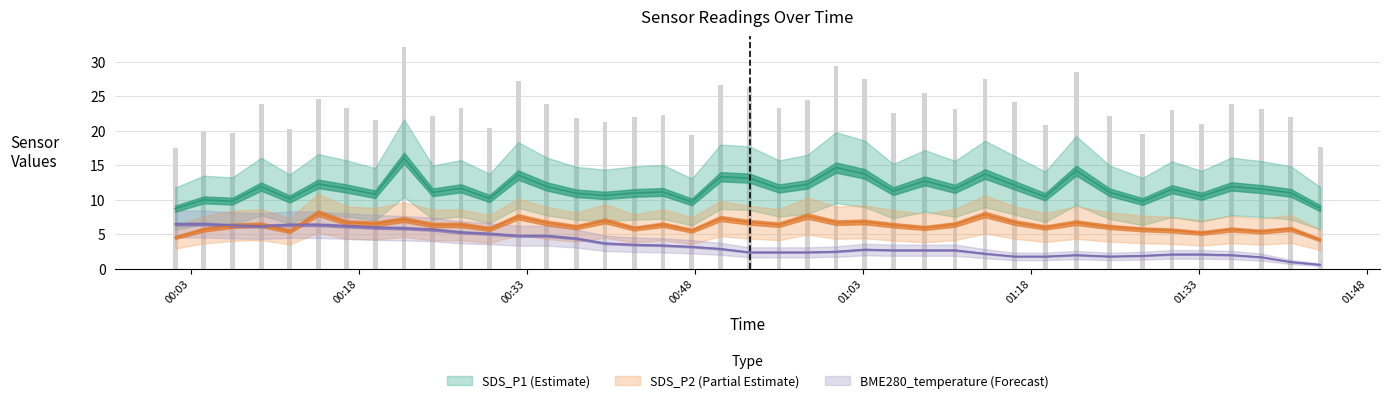

What is the value of the SDS_P1 bar at the 26th from the left?

11.3